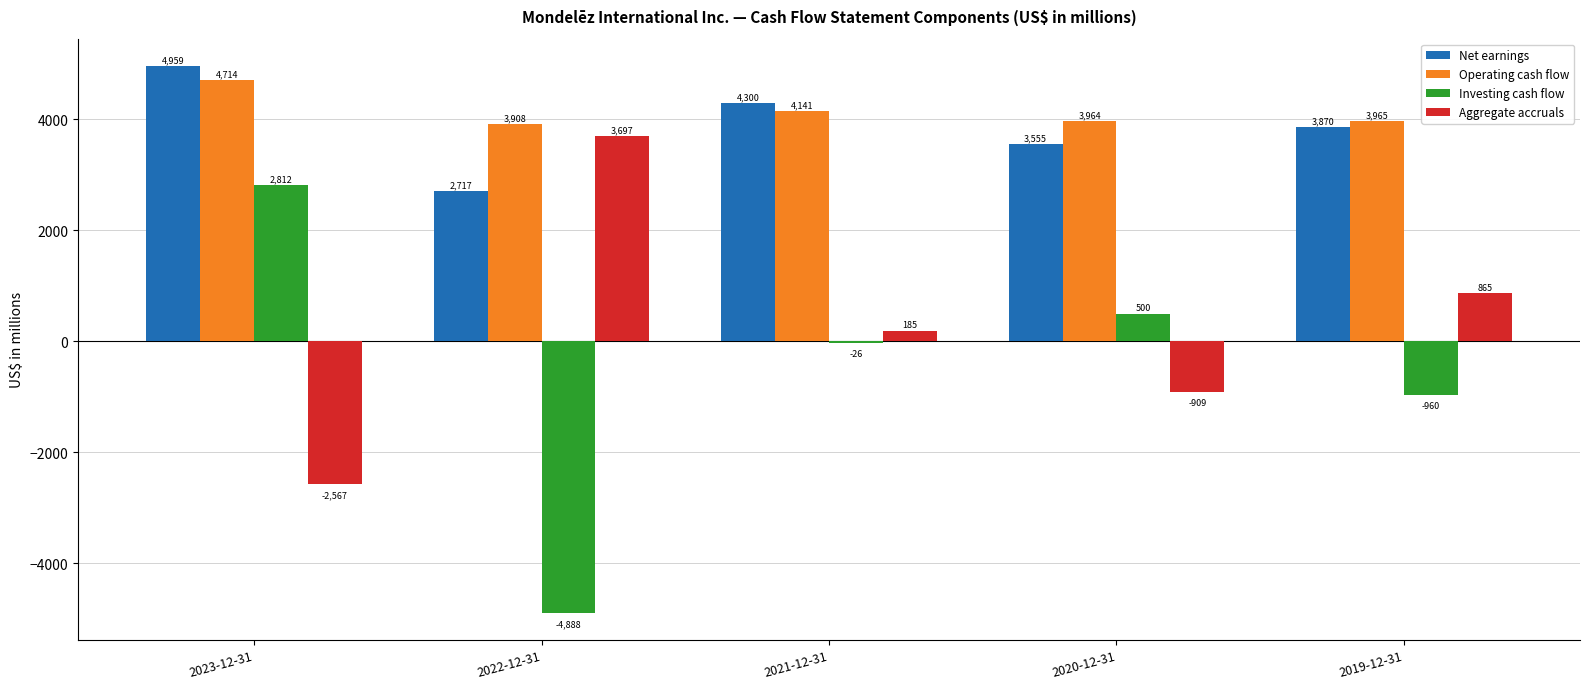

Which series changed the most between 2022-12-31 and 2020-12-31?

Investing cash flow